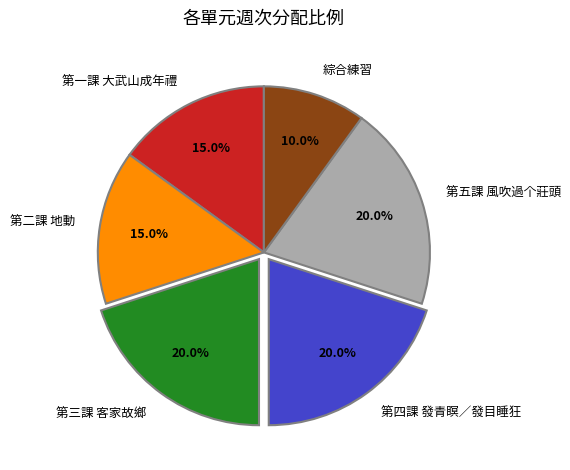

Which category has the smallest portion of the pie?

綜合練習